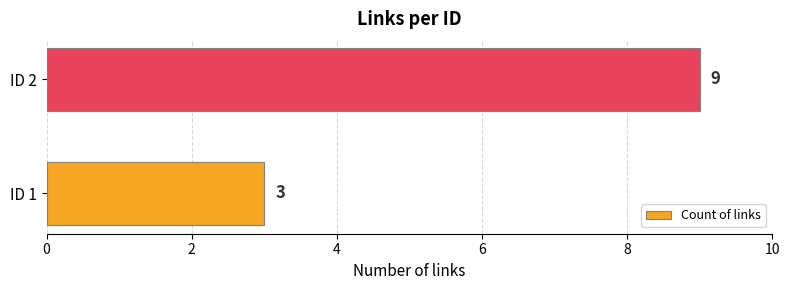

Is it true that the value at ID 2 is 2?

False